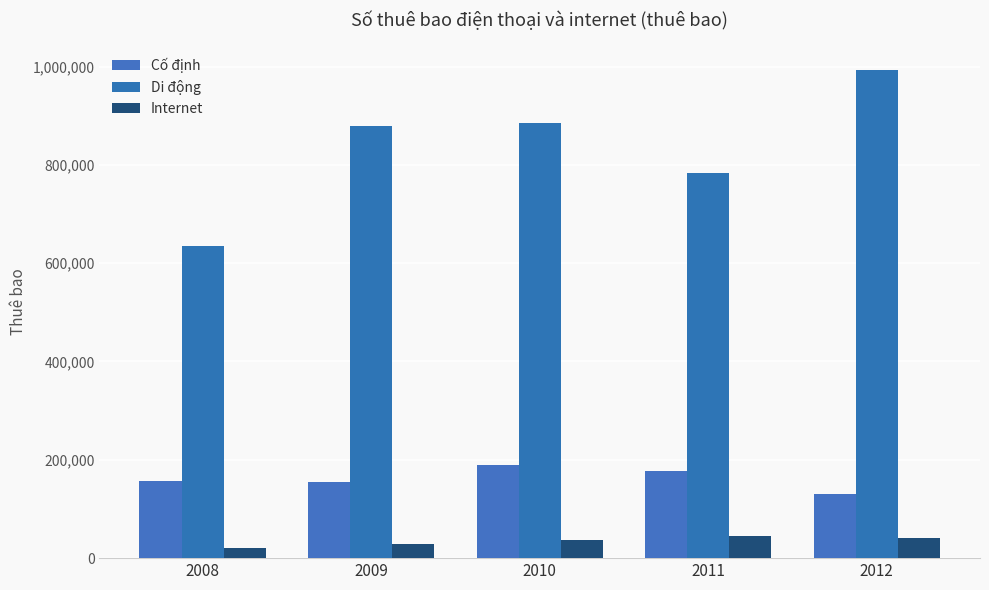

How many distinct data groups are displayed?

3